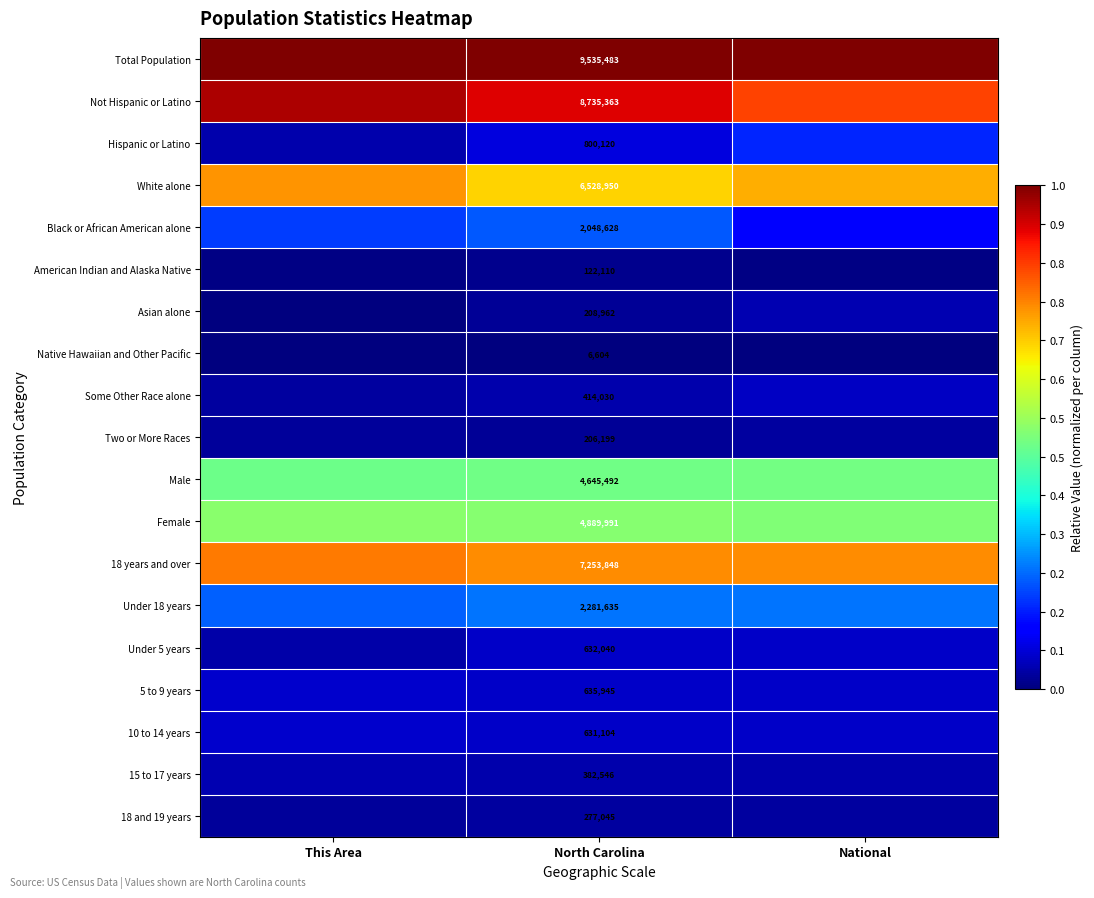

Which series has the widest spread of values?

Not Hispanic or Latino